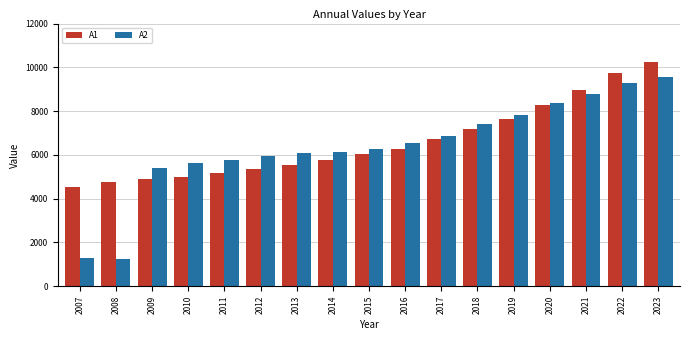

Rank the series by their average value, from highest to lowest.

A1, A2